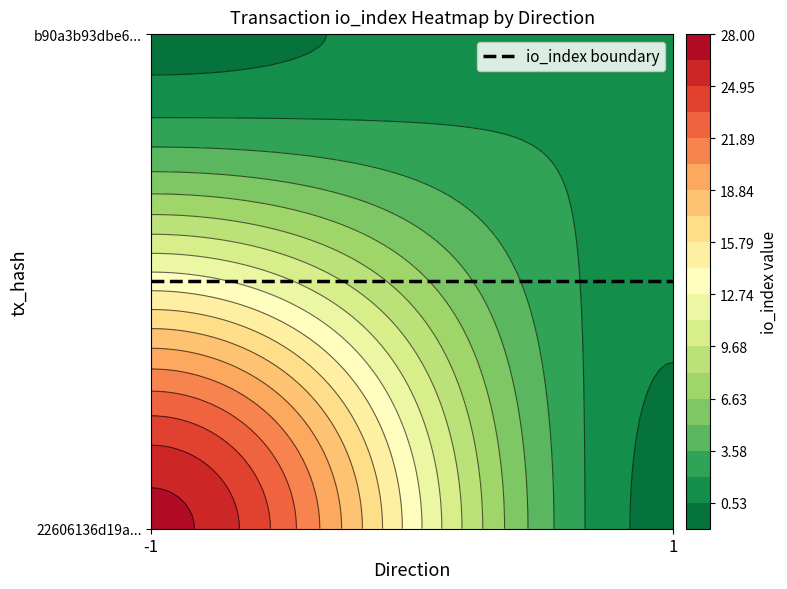

How many b90a3b93dbe690554ee7a24f3858889e4f7124a values are between 1 and 2?

2